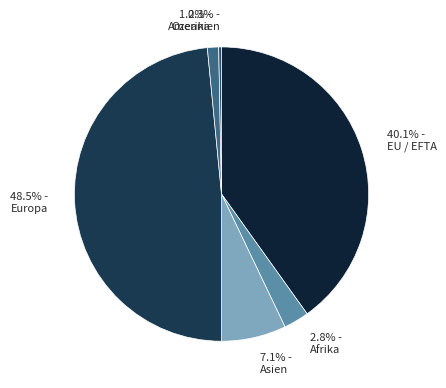

Rank the categories by value from highest to lowest.

Europa, EU / EFTA, Asien, Afrika, Amerika, Ozeanien